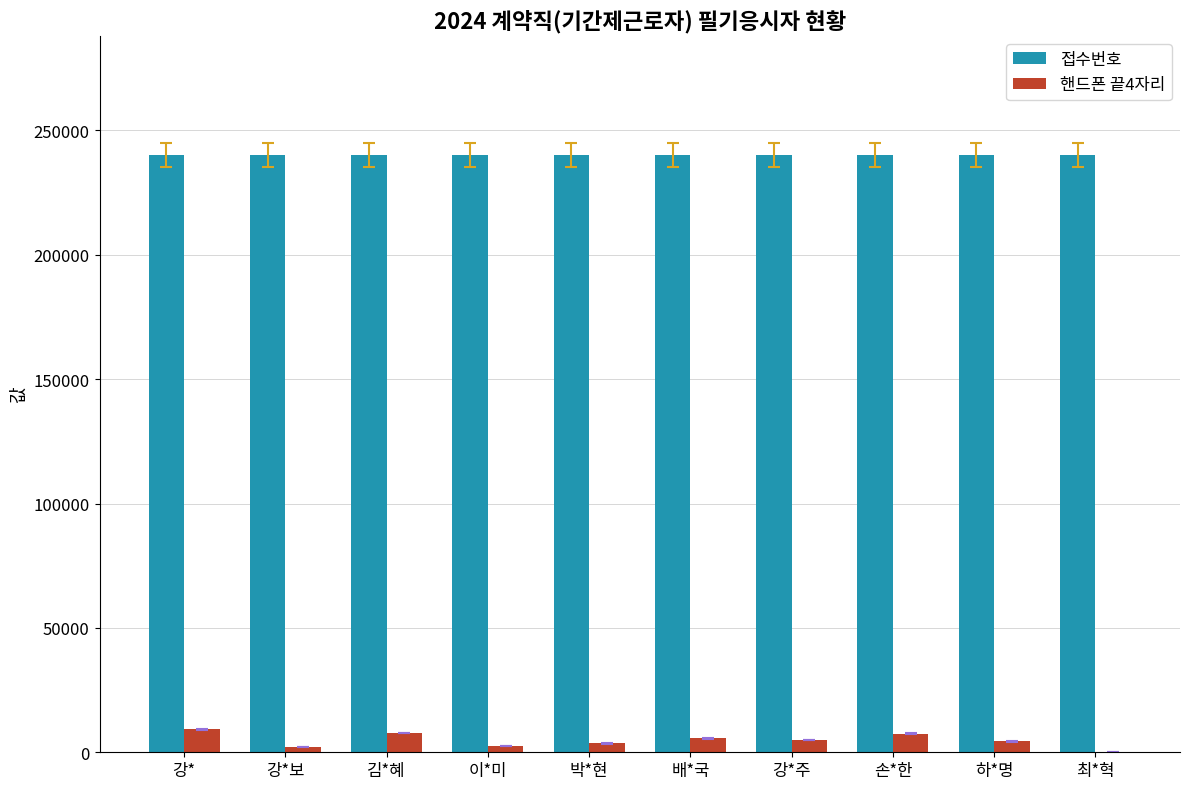

The 핸드폰 끝4자리 series shows 7757 at 김*혜. True or false?

True